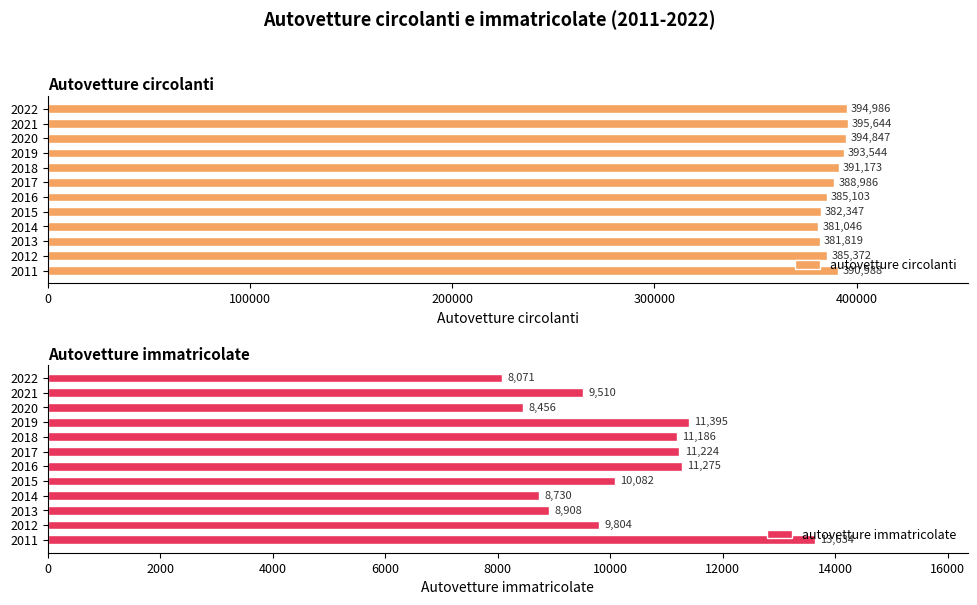

Reading left to right, list all the values displayed in this chart.

autovetture circolanti: 390988	385372	381819	381046	382347	385103	388986	391173	393544	394847	395644	394986
autovetture immatricolate: 13634	9804	8908	8730	10082	11275	11224	11186	11395	8456	9510	8071